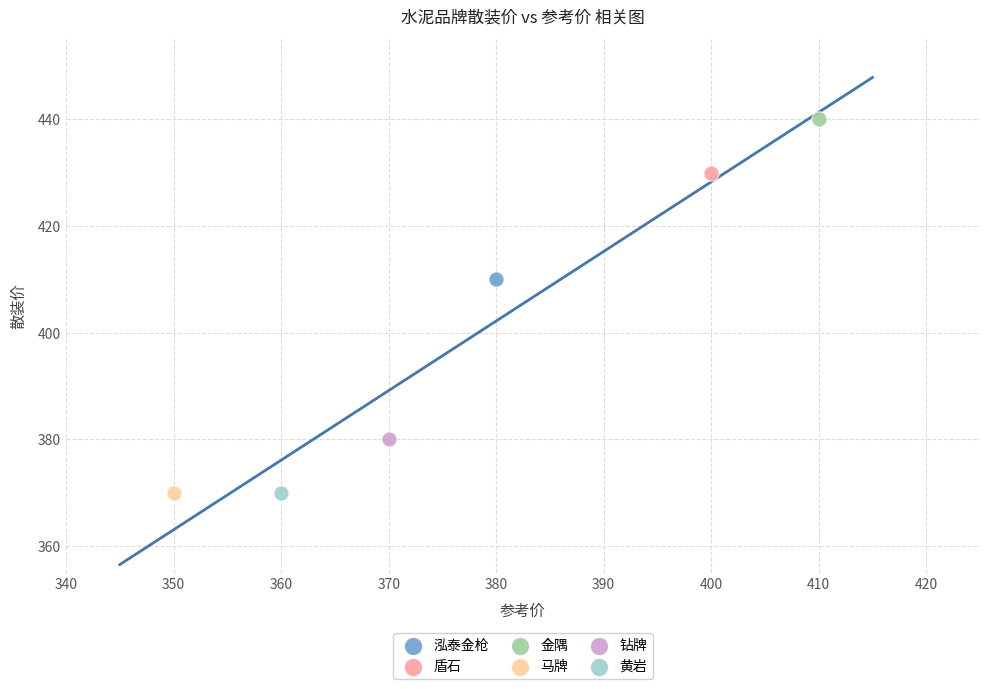

What are all the series names shown in the legend?

泓泰金枪, 盾石, 金隅, 马牌, 钻牌, 黄岩